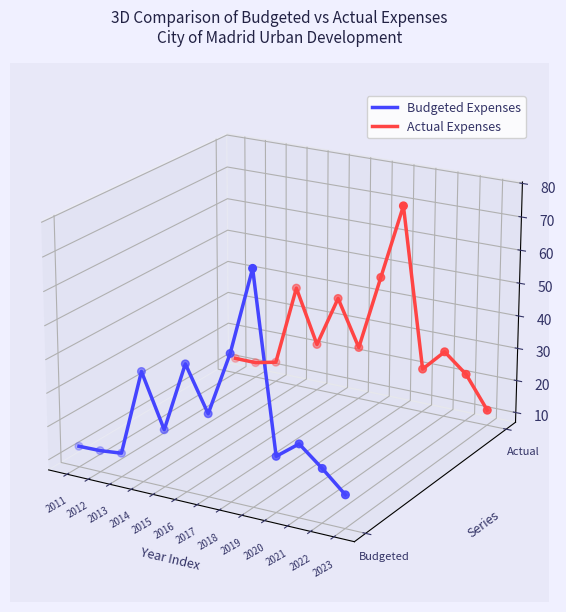

Which series contains the highest Y value?

Actual Expenses